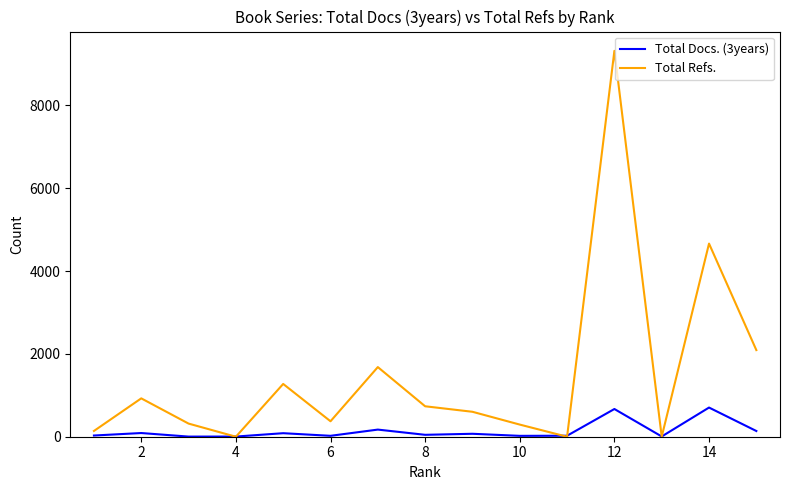

Which series has the largest total across all categories?

Total Refs.